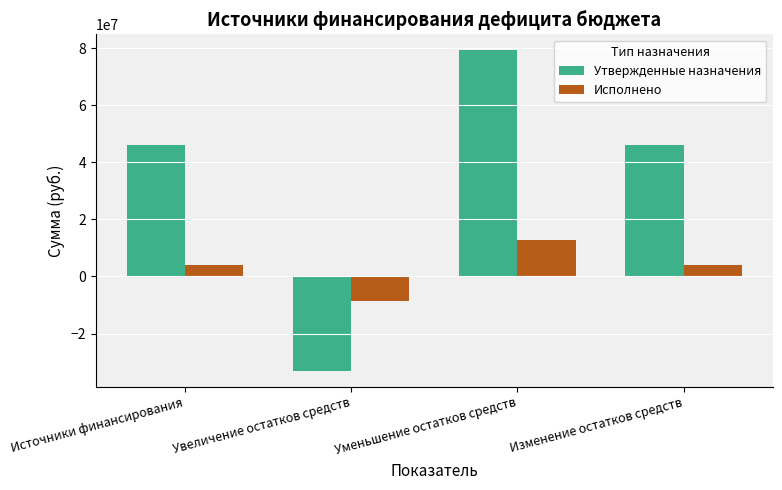

Read the Исполнено value at Изменение остатков средств.

4146092.2